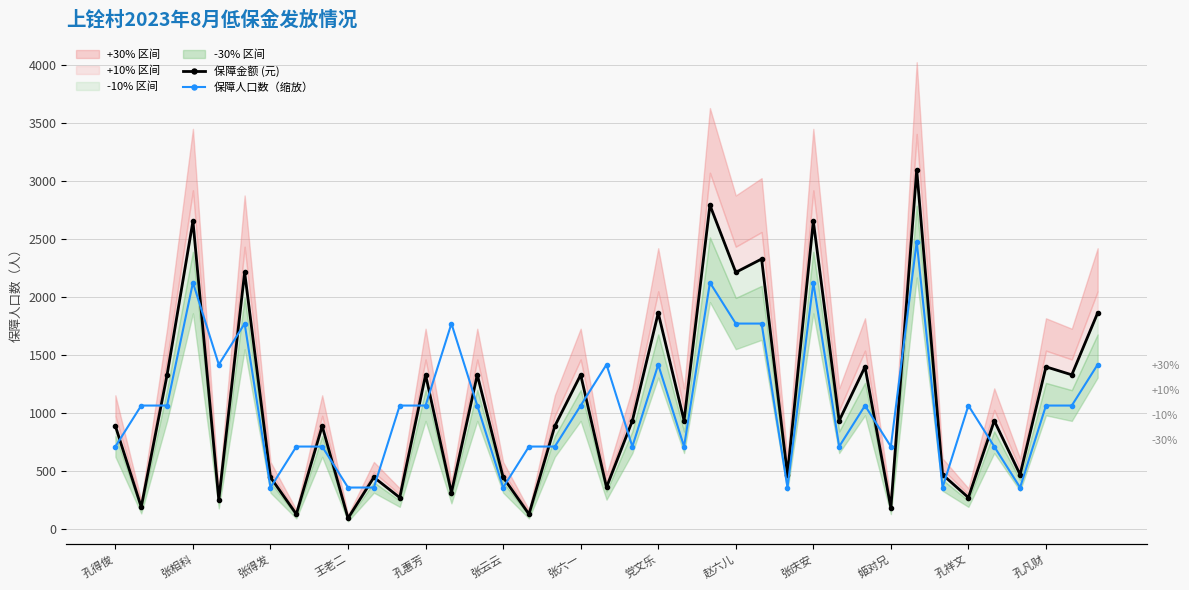

Read the 保障金额 (元) value at 35.

465.0